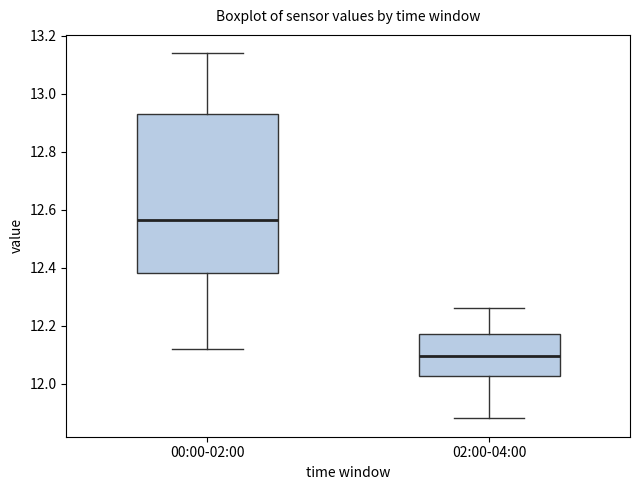

Reading left to right, transcribe this box plot: for each box, give where its median line is, the range the box spans, and where its two whiskers end, as read against the y-axis. The values are not printed on the chart, so give them approximately, as read against the axis.

00:00-02:00: median 12.56, box 12.38 to 12.94, whiskers 12.12 to 13.14
02:00-04:00: median 12.10, box 12.02 to 12.18, whiskers 11.88 to 12.26